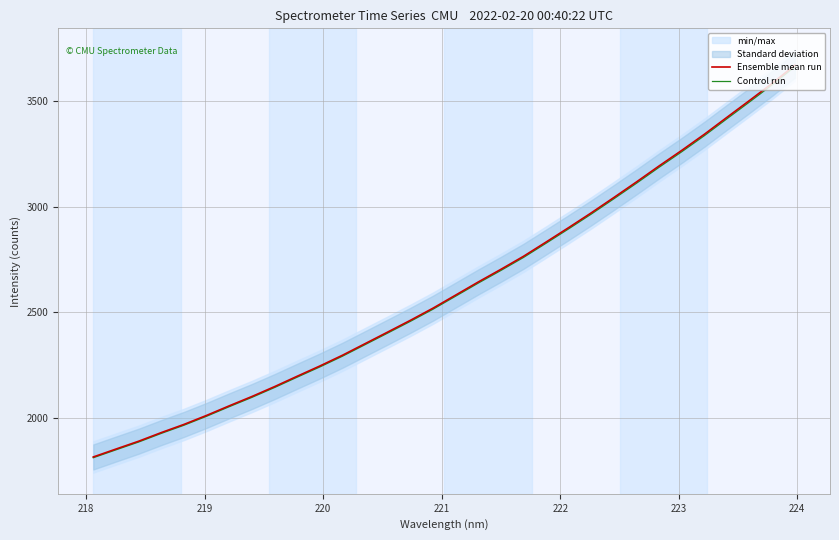

What is the value of the Ensemble mean run point at the 24th from the left?

3043.4